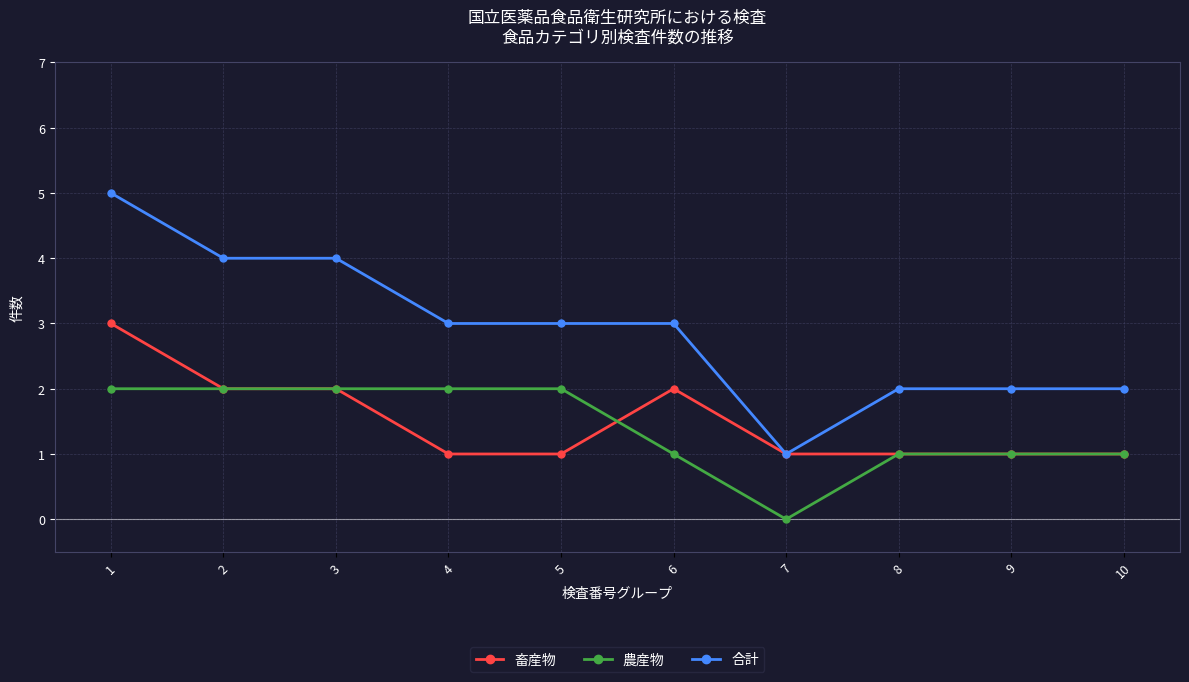

What are all the series names shown in the legend?

畜産物, 農産物, 合計